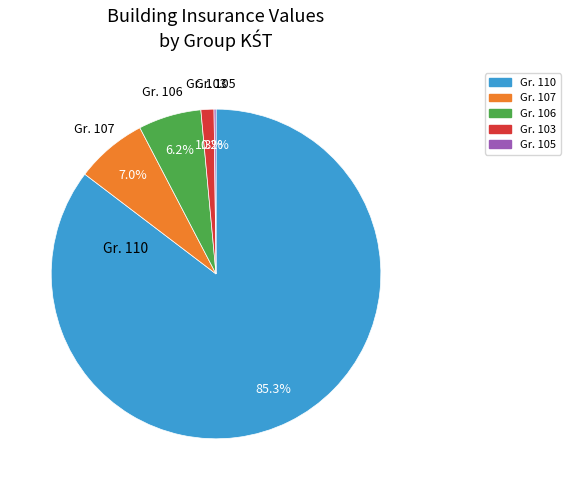

Does any single category account for the majority?

Yes